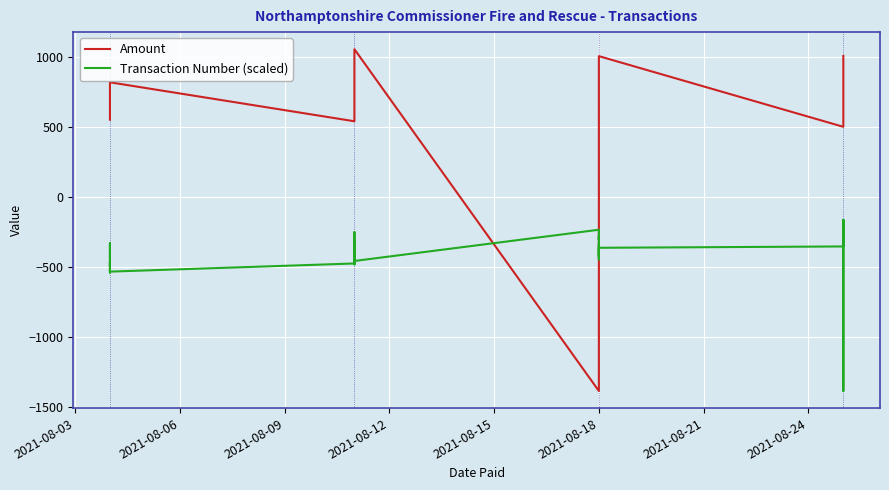

Rank the series at 2021-08-21 from highest to lowest value.

Amount, Transaction Number (scaled)